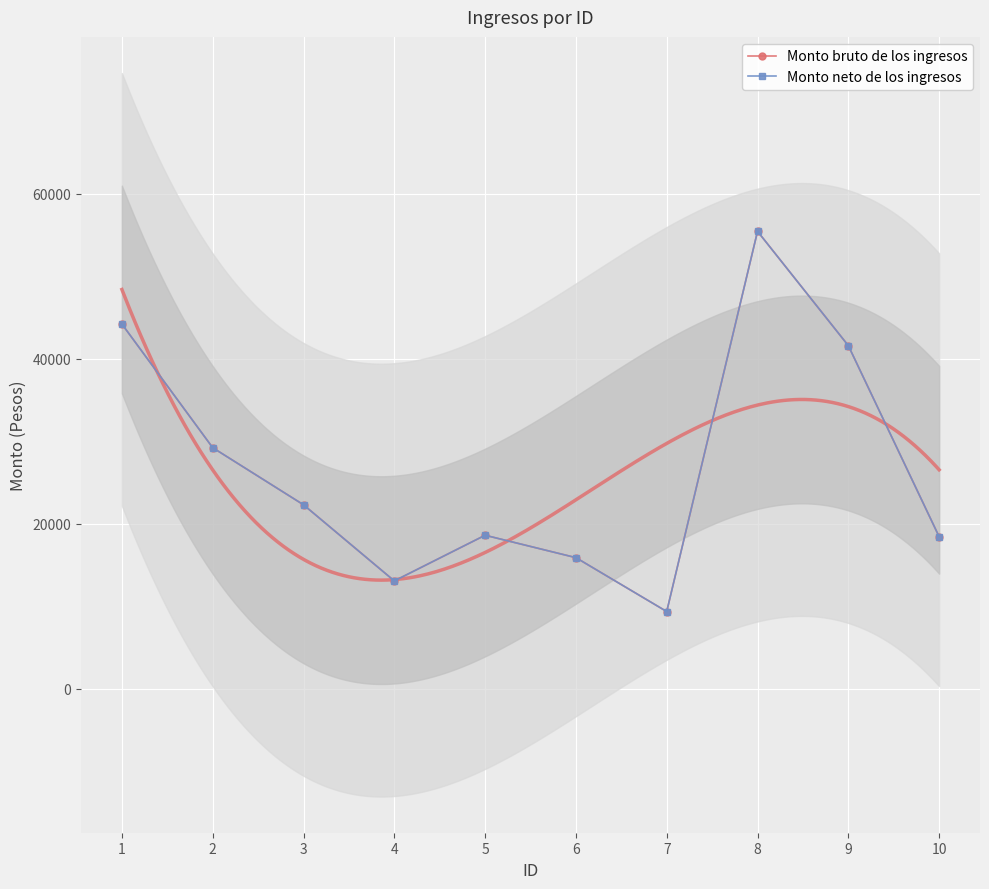

Reading left to right, extract all data points from this chart.

Monto bruto de los ingresos: 1=44200.7	2=29204.3	3=22283.6	4=13051.9	5=18587.5	6=15872.5	7=9338.3	8=55440.0	9=41580.0	10=18414.1
Monto neto de los ingresos: 1=44200.7	2=29204.3	3=22283.6	4=13051.9	5=18587.5	6=15872.5	7=9338.3	8=55440.0	9=41580.0	10=18414.1